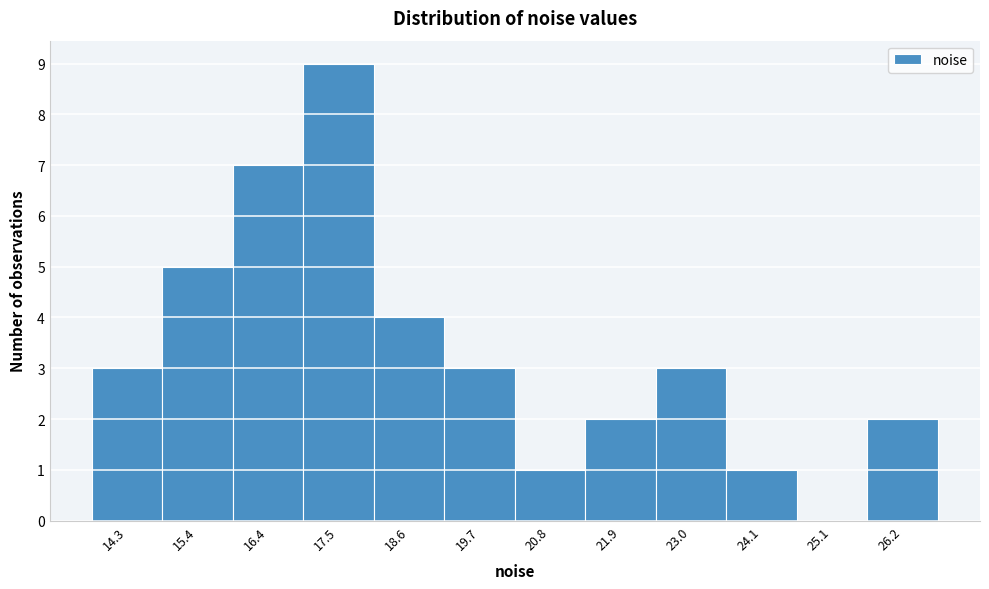

Reading left to right, list all the values displayed in this chart.

14.3=3	15.4=5	16.4=7	17.5=9	18.6=4	19.7=3	20.8=1	21.9=2	23.0=3	24.1=1	25.1=0	26.2=2